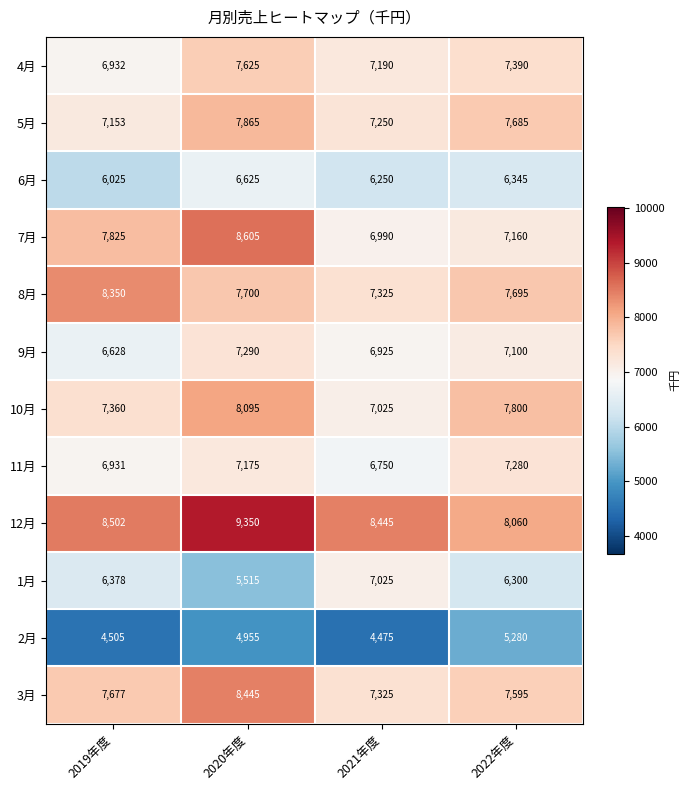

Which series changed the most between 2019年度 and 2020年度?

1月